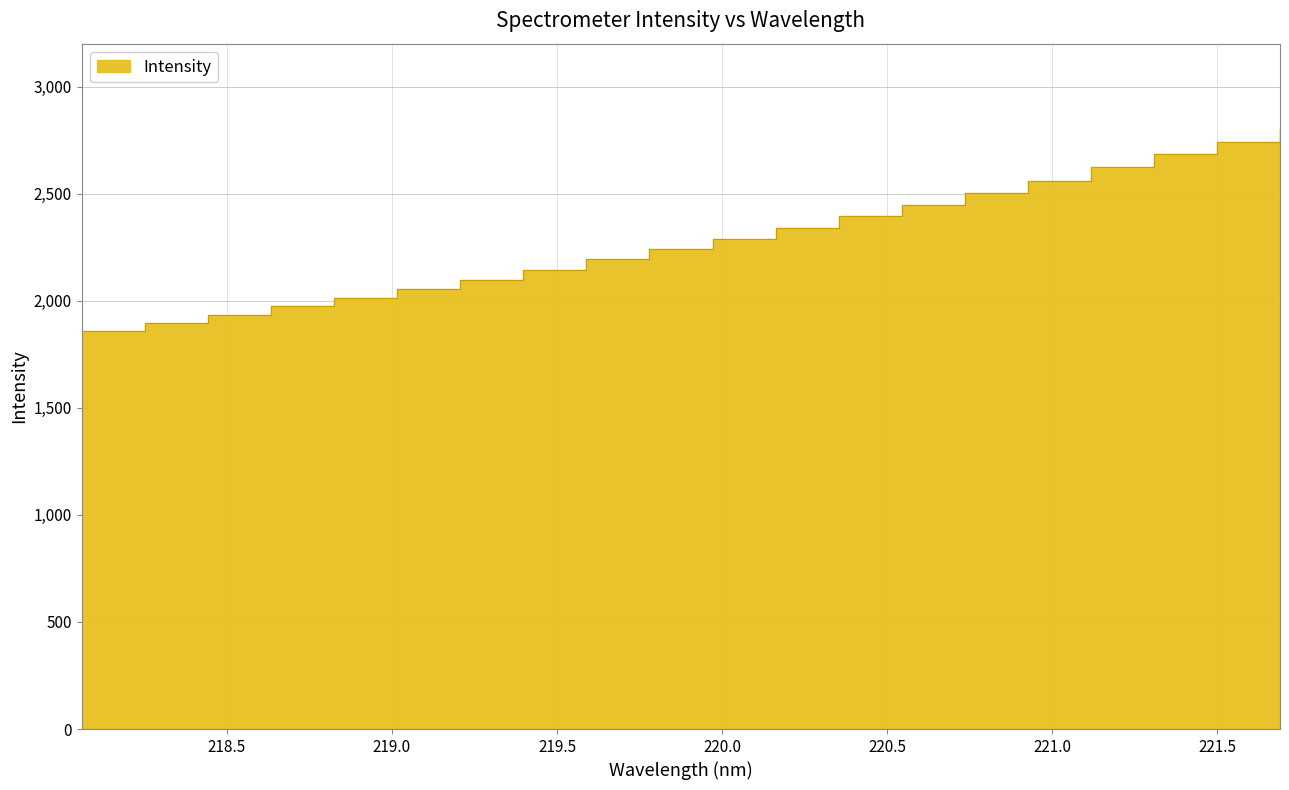

The chart shows a value of 2682.9 at 221.3083. True or false?

True